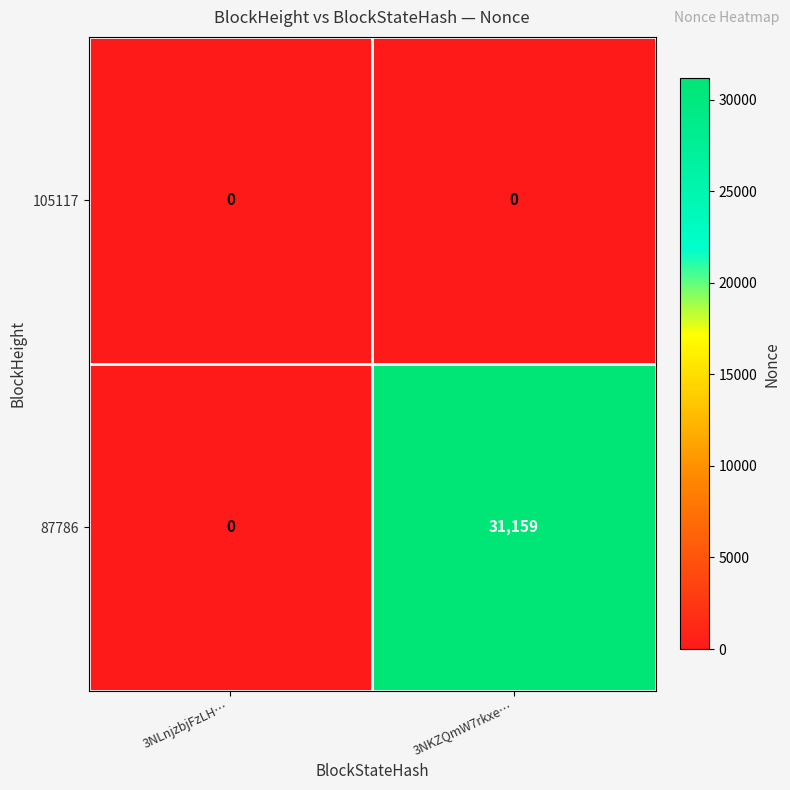

Which series has the largest total across all categories?

87786